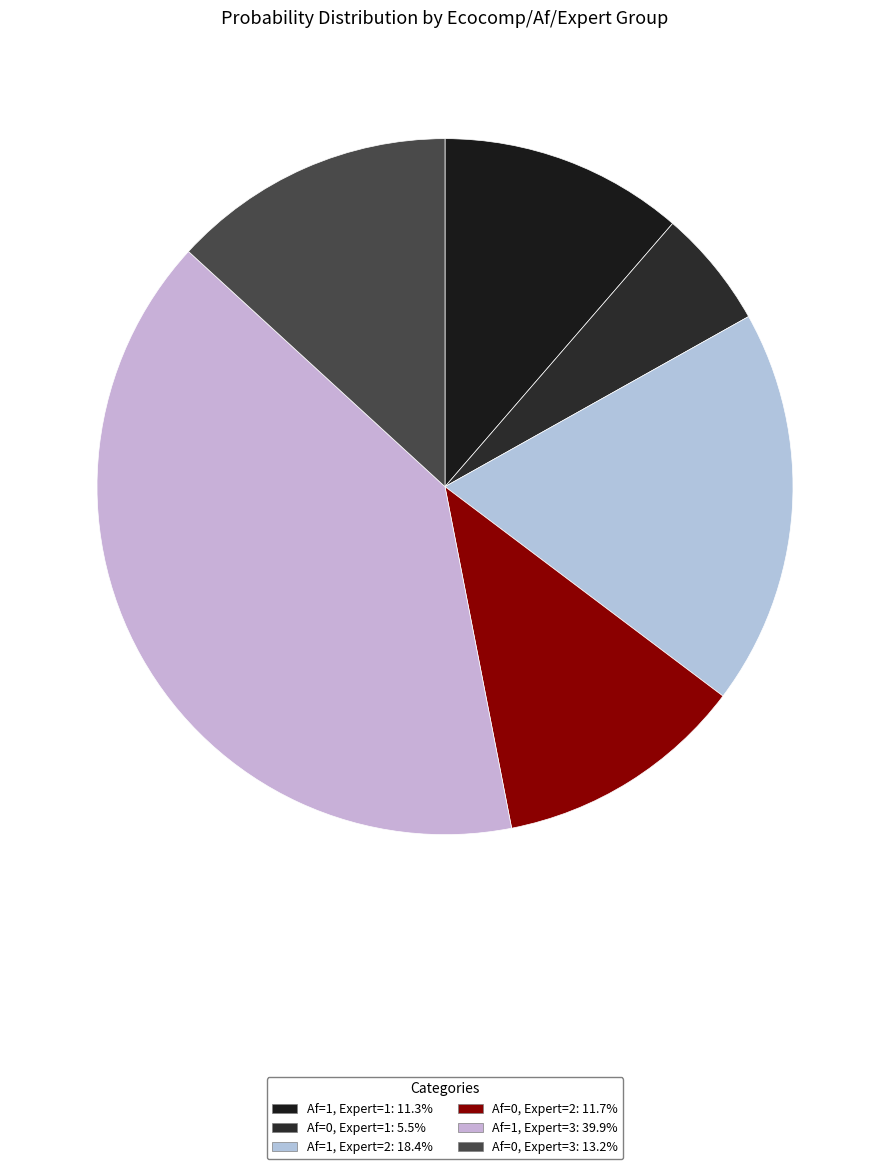

Which slice is the smallest?

ecocomp=1, Af=0, expert=1